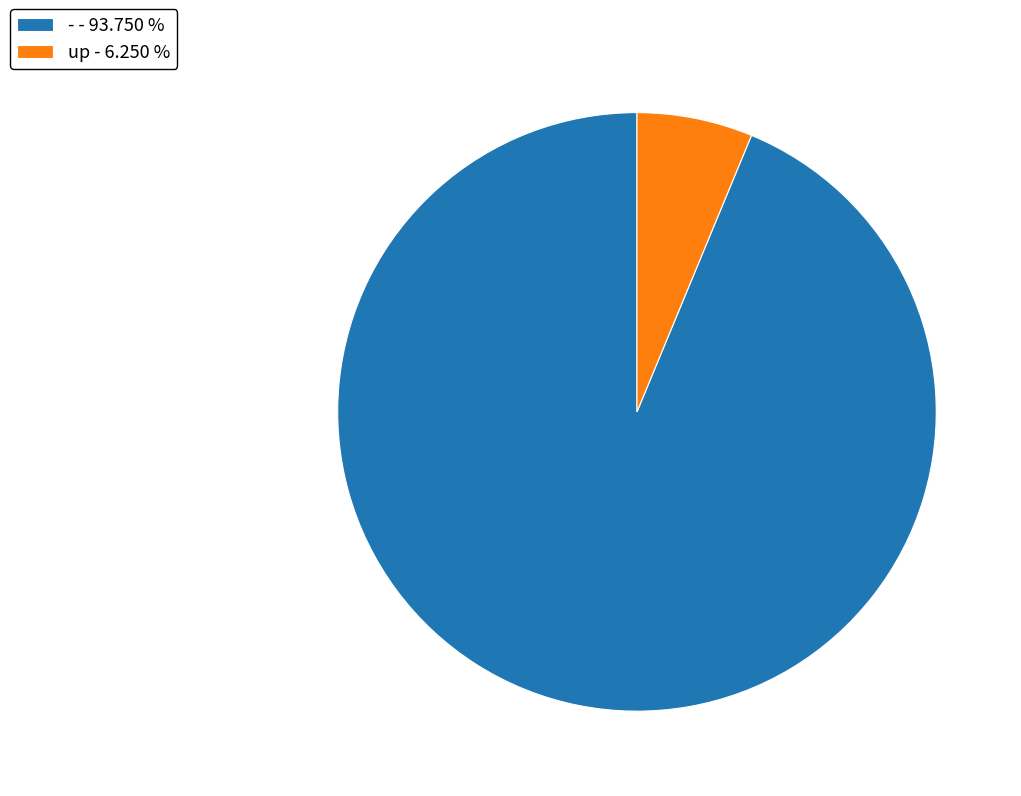

How many slices are in this pie chart?

2